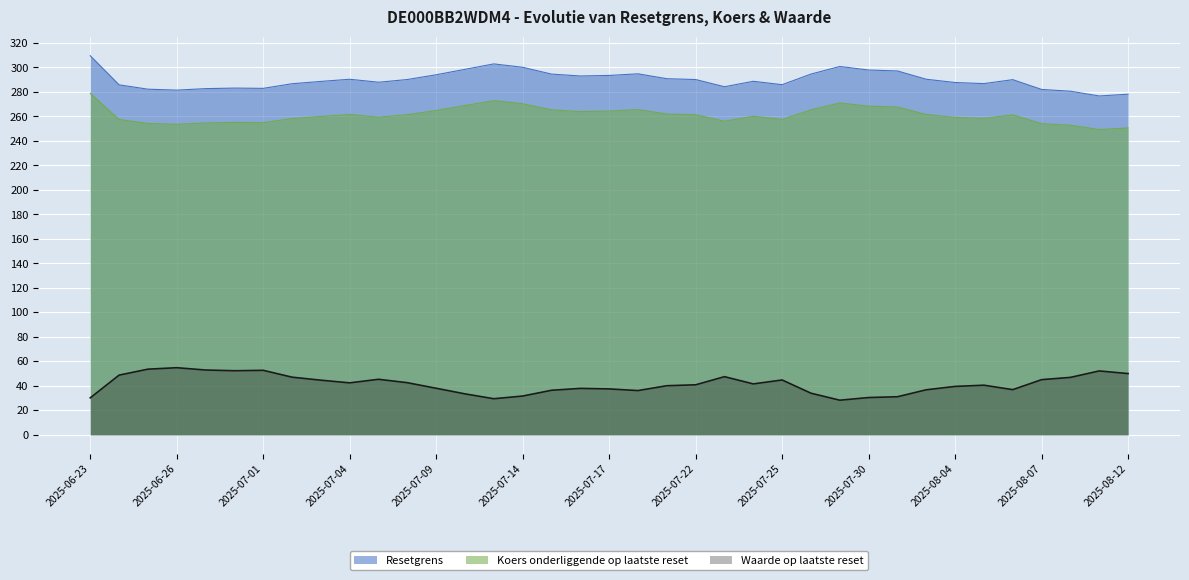

What value does the Waarde op laatste reset series have at 2025-07-25?

44.8